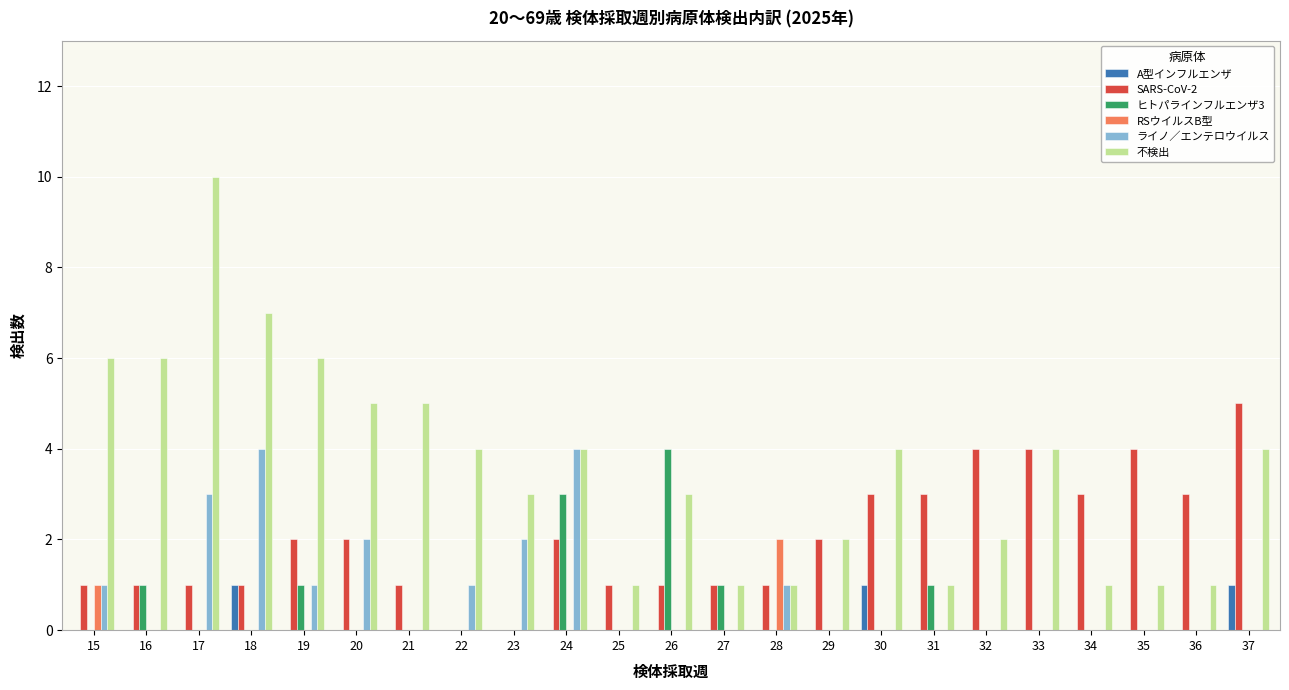

What is the sum of the RSウイルスB型 values at 26 and 15?

1